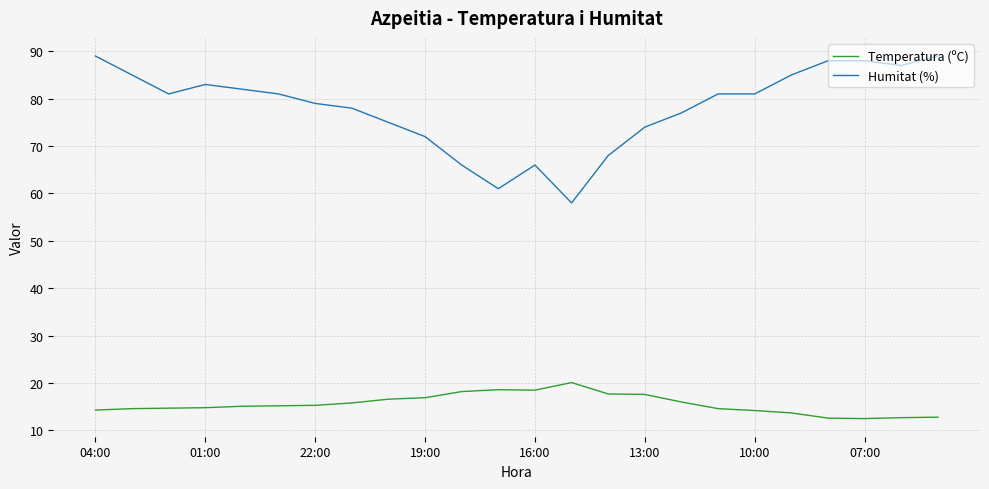

True or false: Humitat (%) and Temperatura (ºC) intersect in this chart.

False